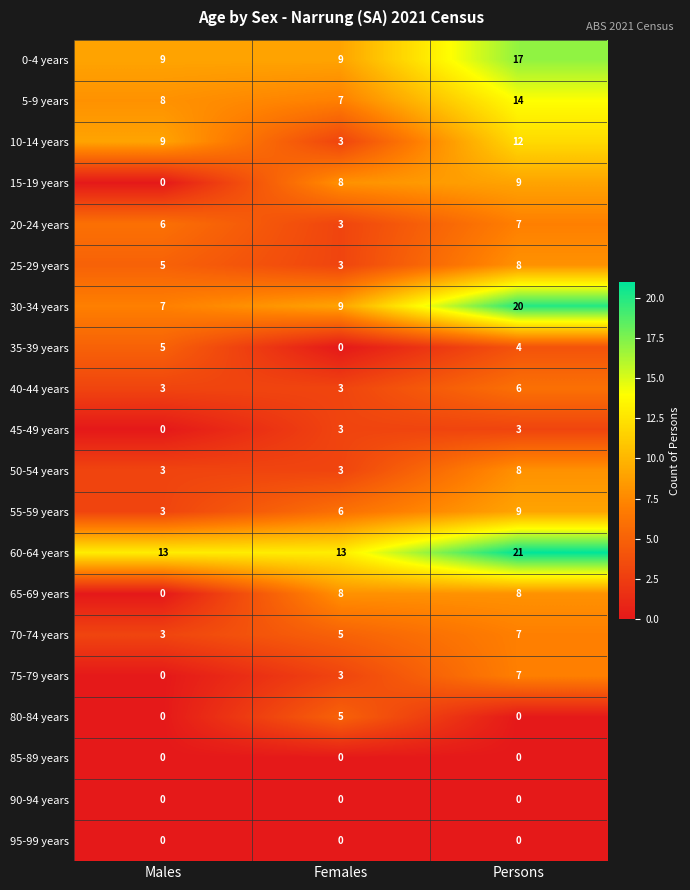

Between Males and Persons, which series saw the biggest shift?

30-34 years